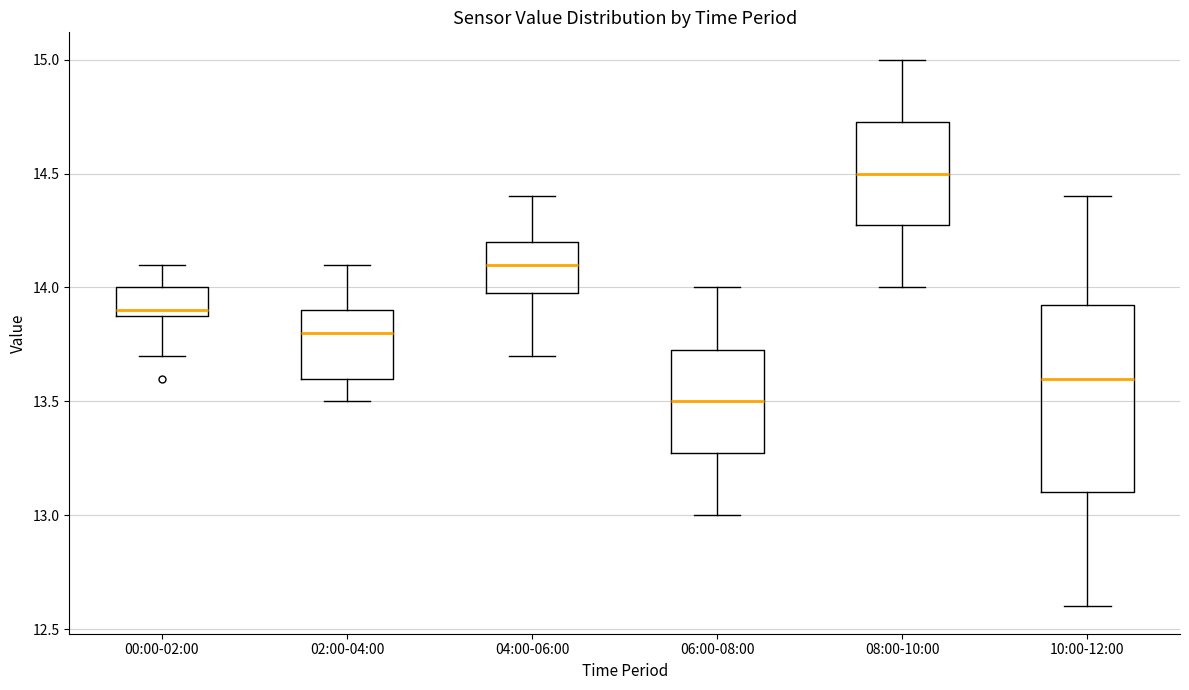

Reading left to right, read every box against the y-axis: the position of its median line, the range the box covers, and the ends of its whiskers. The values are not printed on the chart, so give them approximately, as read against the axis.

00:00-02:00: median 13.90 (just above the box's lower edge), box 13.90 to 14.00, whiskers 13.70 to 14.10
02:00-04:00: median 13.80, box 13.60 to 13.90, whiskers 13.50 to 14.10
04:00-06:00: median 14.10, box 14.00 to 14.20, whiskers 13.70 to 14.40
06:00-08:00: median 13.50, box 13.30 to 13.75, whiskers 13.00 to 14.00
08:00-10:00: median 14.50, box 14.30 to 14.75, whiskers 14.00 to 15.00
10:00-12:00: median 13.60, box 13.10 to 13.95, whiskers 12.60 to 14.40